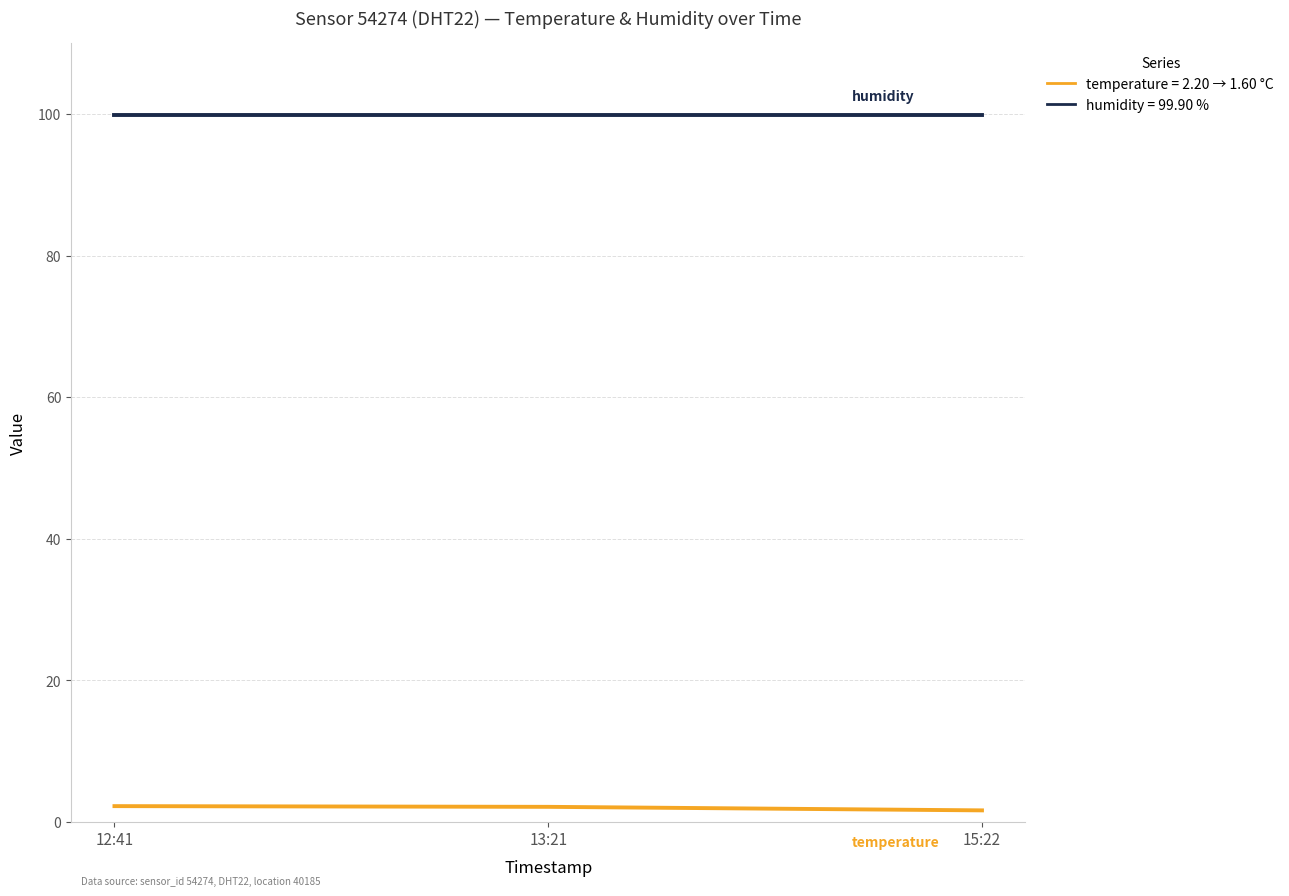

Is this an area chart (filled region under the line)?

No